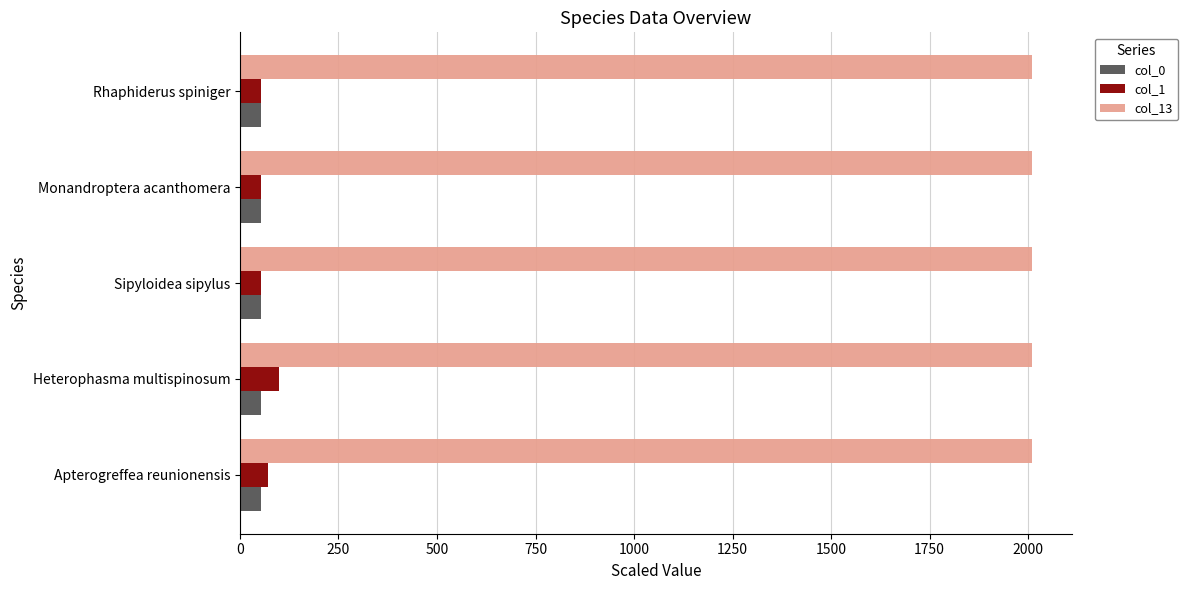

What is the minimum value shown in the chart?

52.9